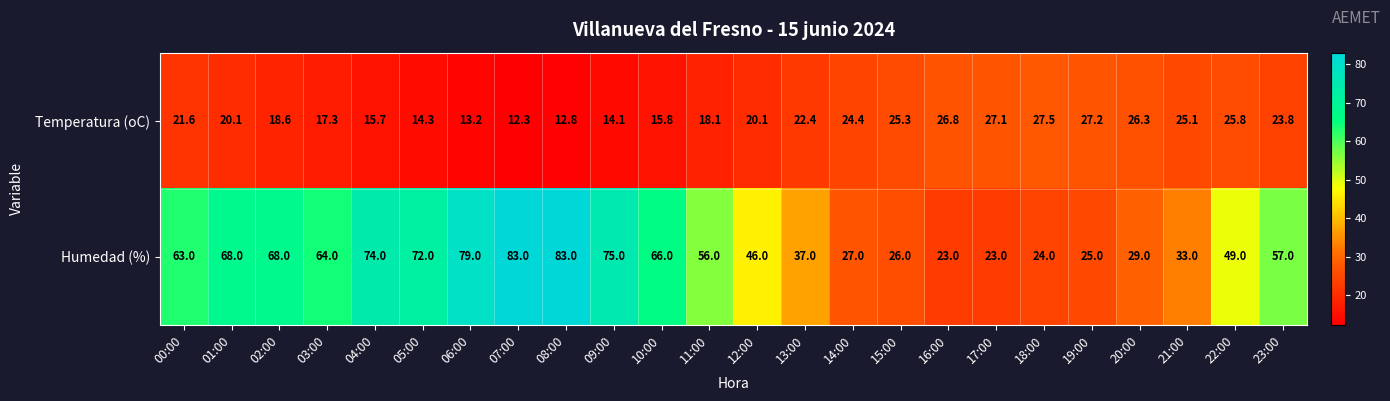

What is the difference between the maximum and minimum values in the Humedad (%) series?

60.0